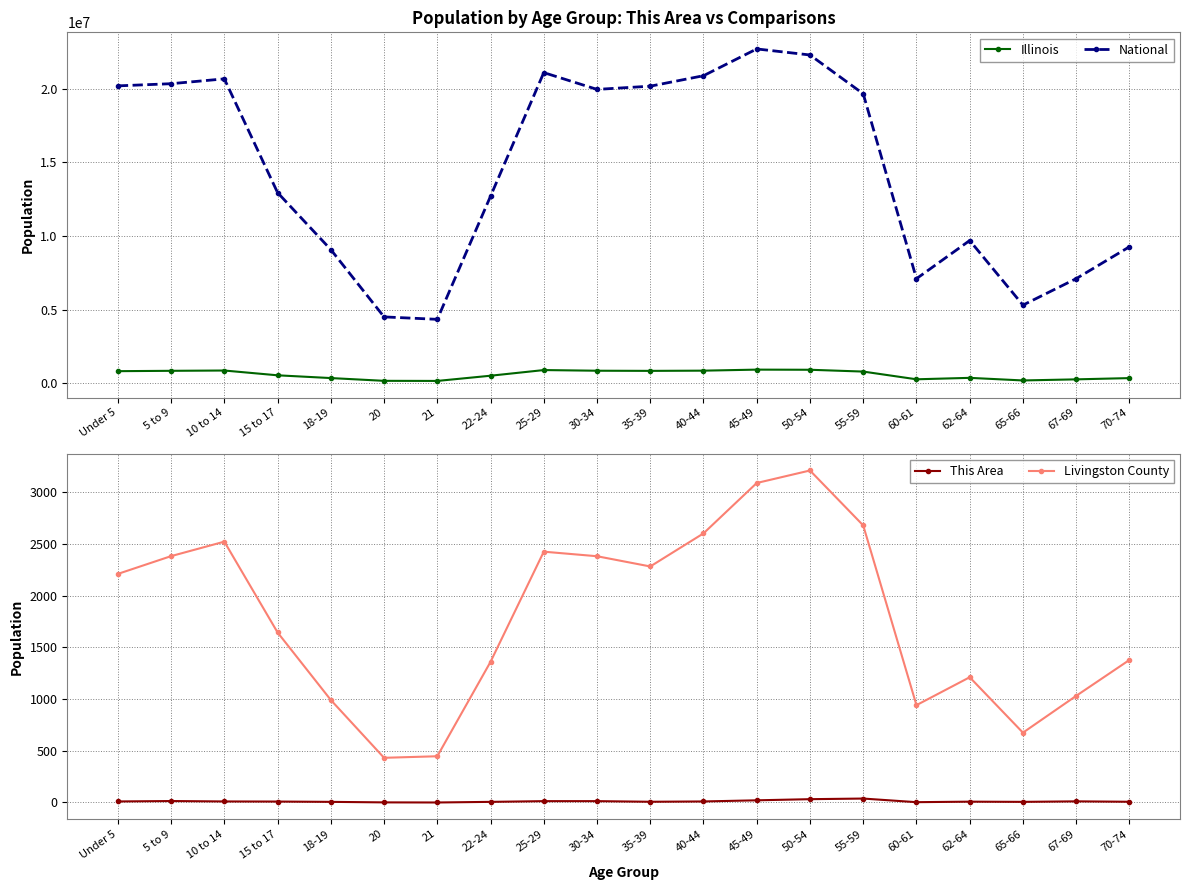

At which label is National closest to 13531442?

15 to 17